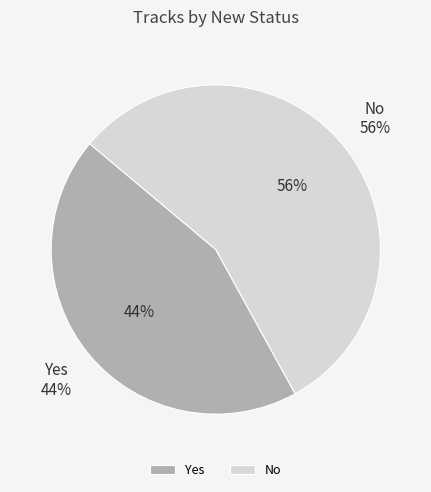

Rank the categories by value from highest to lowest.

No, Yes